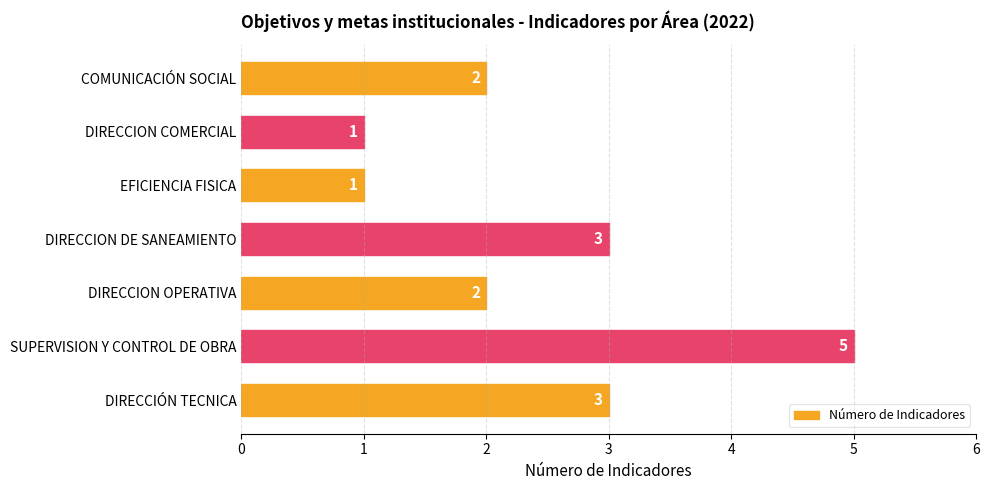

What is the ratio of the value at DIRECCION DE SANEAMIENTO to the value at DIRECCIÓN TECNICA?

1.0